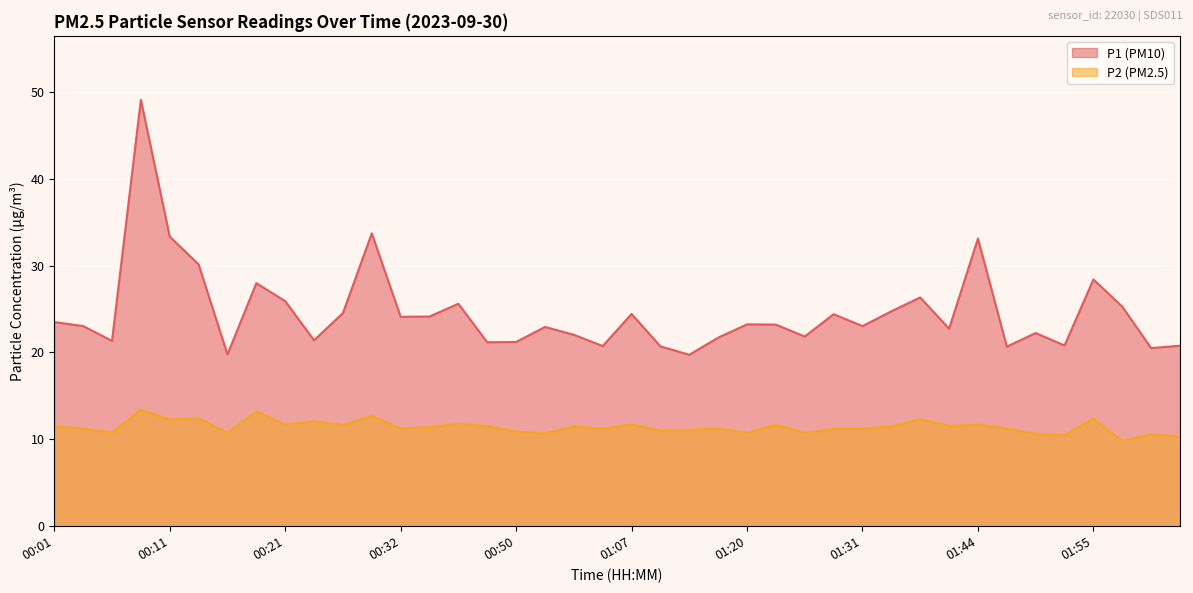

What is the minimum value shown in the chart?

9.8